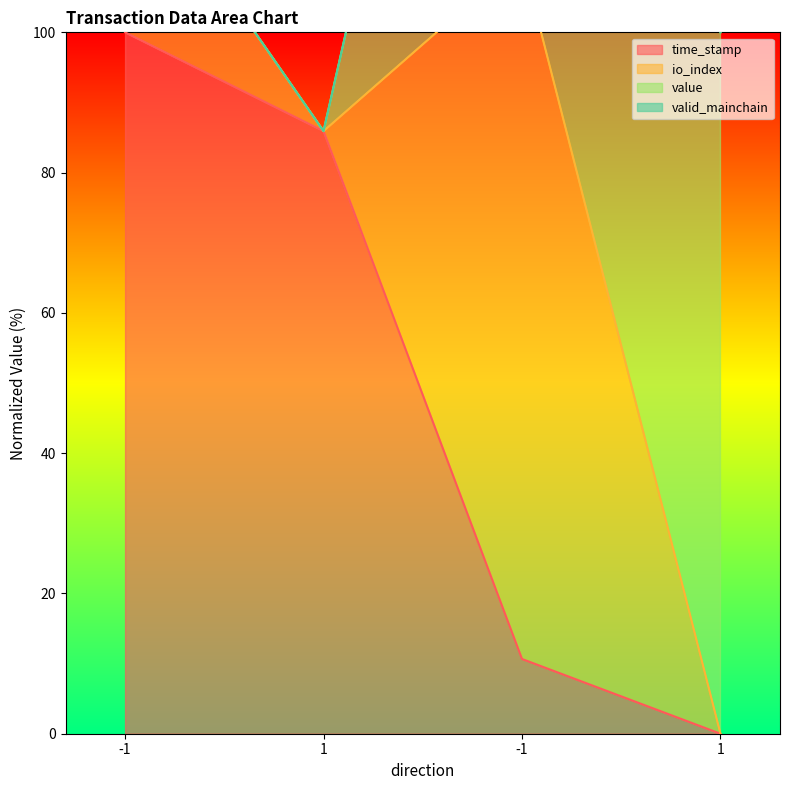

Is the value of time_stamp at -1 greater than the value of io_index at -1?

No